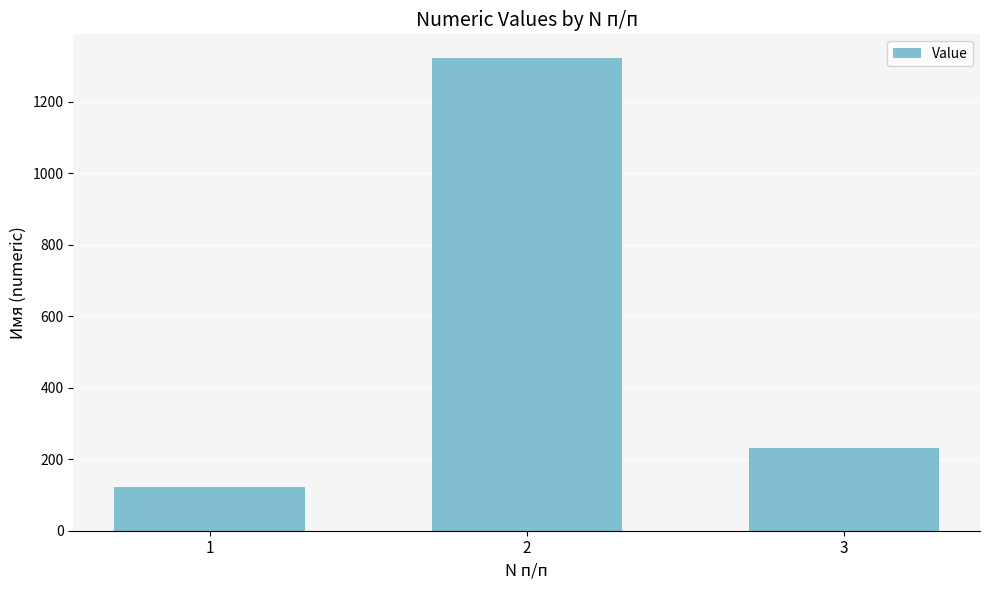

List the labels in order of value, smallest first.

1, 3, 2